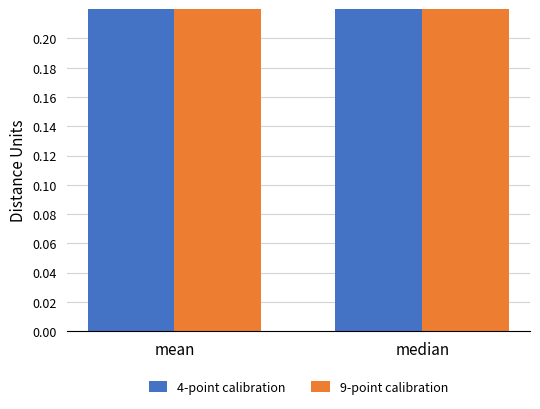

At which label does 4-point calibration reach its minimum?

mean